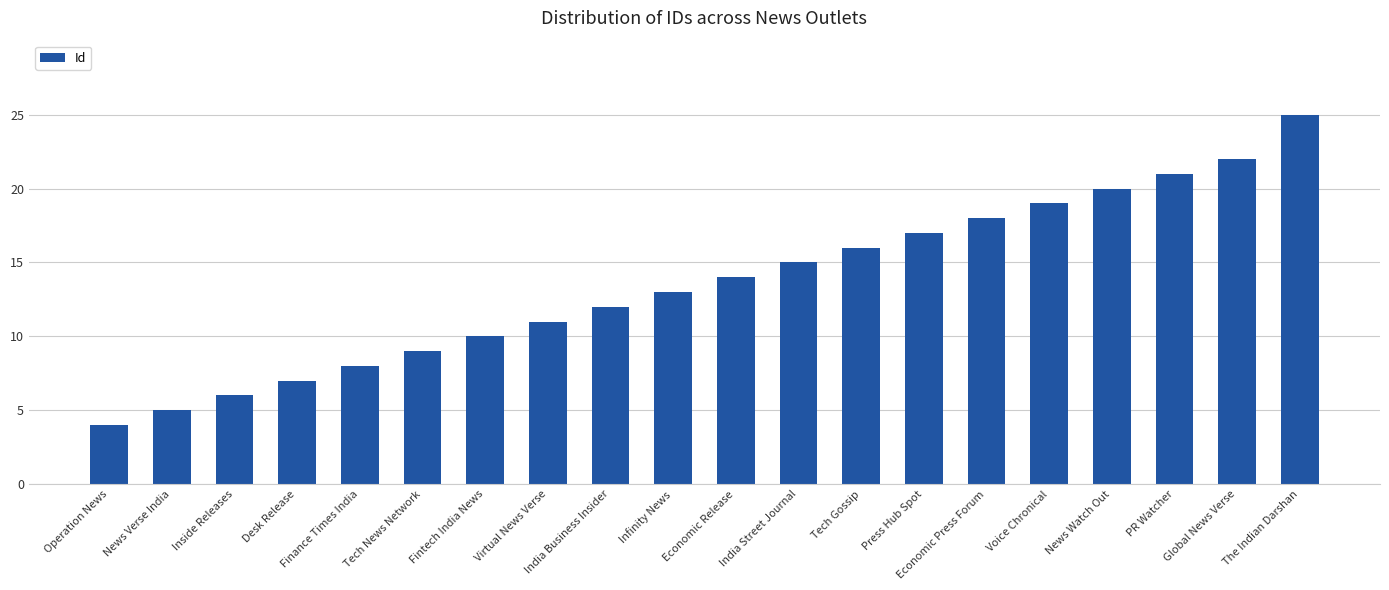

What is the average value?

14